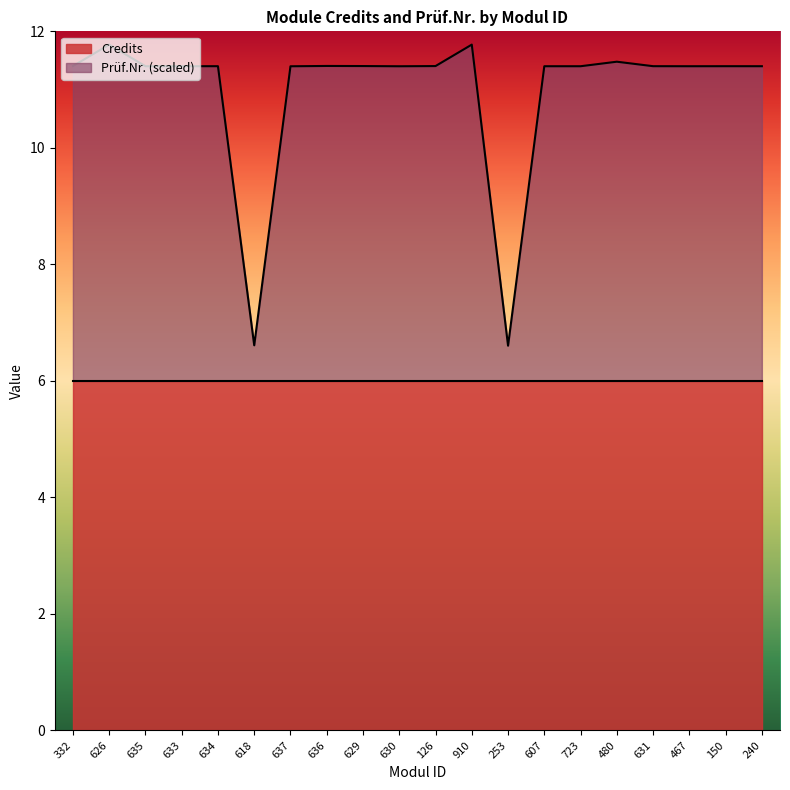

Rank the categories by value from lowest to highest.

253, 618, 637, 630, 607, 467, 723, 240, 635, 633, 150, 634, 631, 332, 126, 629, 636, 480, 626, 910